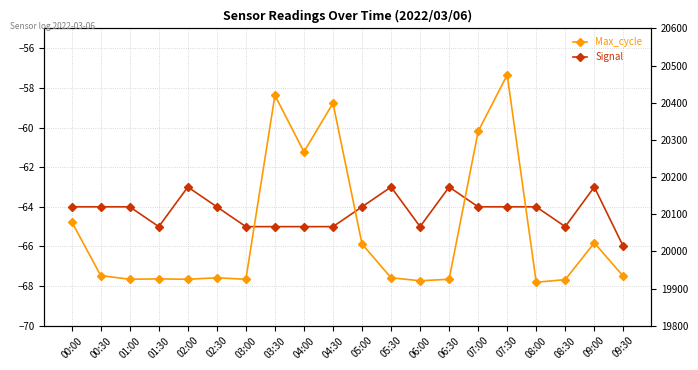

What is the lowest value of the Max_cycle series?

19917